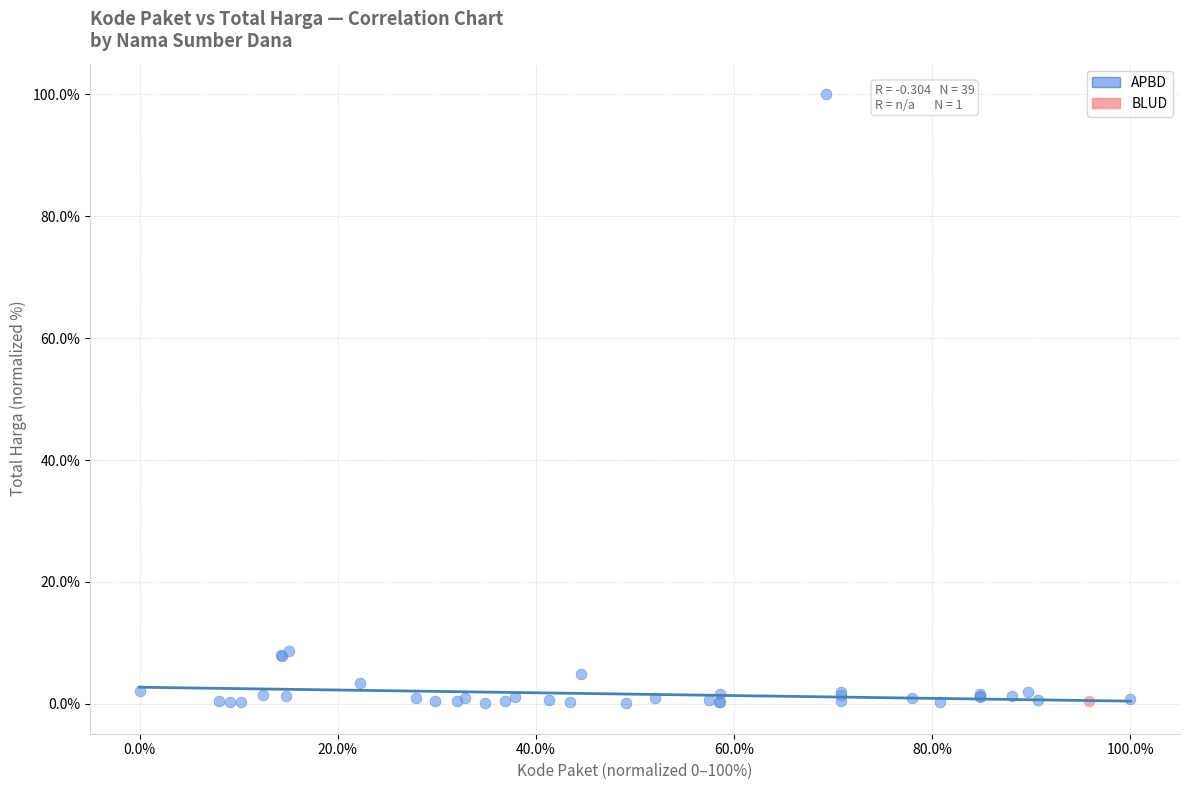

What are all the series names shown in the legend?

APBD, BLUD